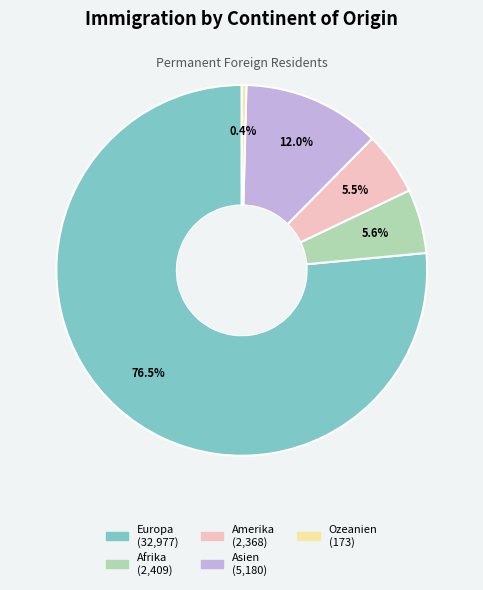

To the nearest percent, what is the difference between the largest and smallest slice percentages?

76%